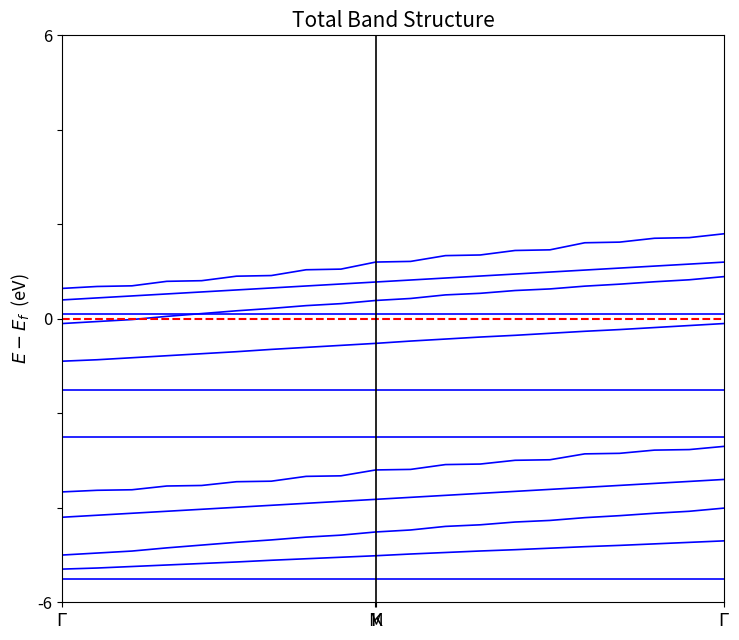

True or false: group1_eq2 has more than 1 interior local peaks.

False